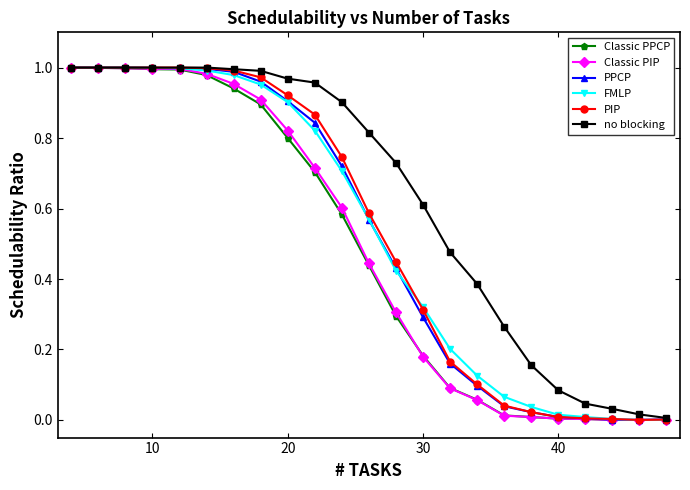

Which series has the largest total across all categories?

no blocking